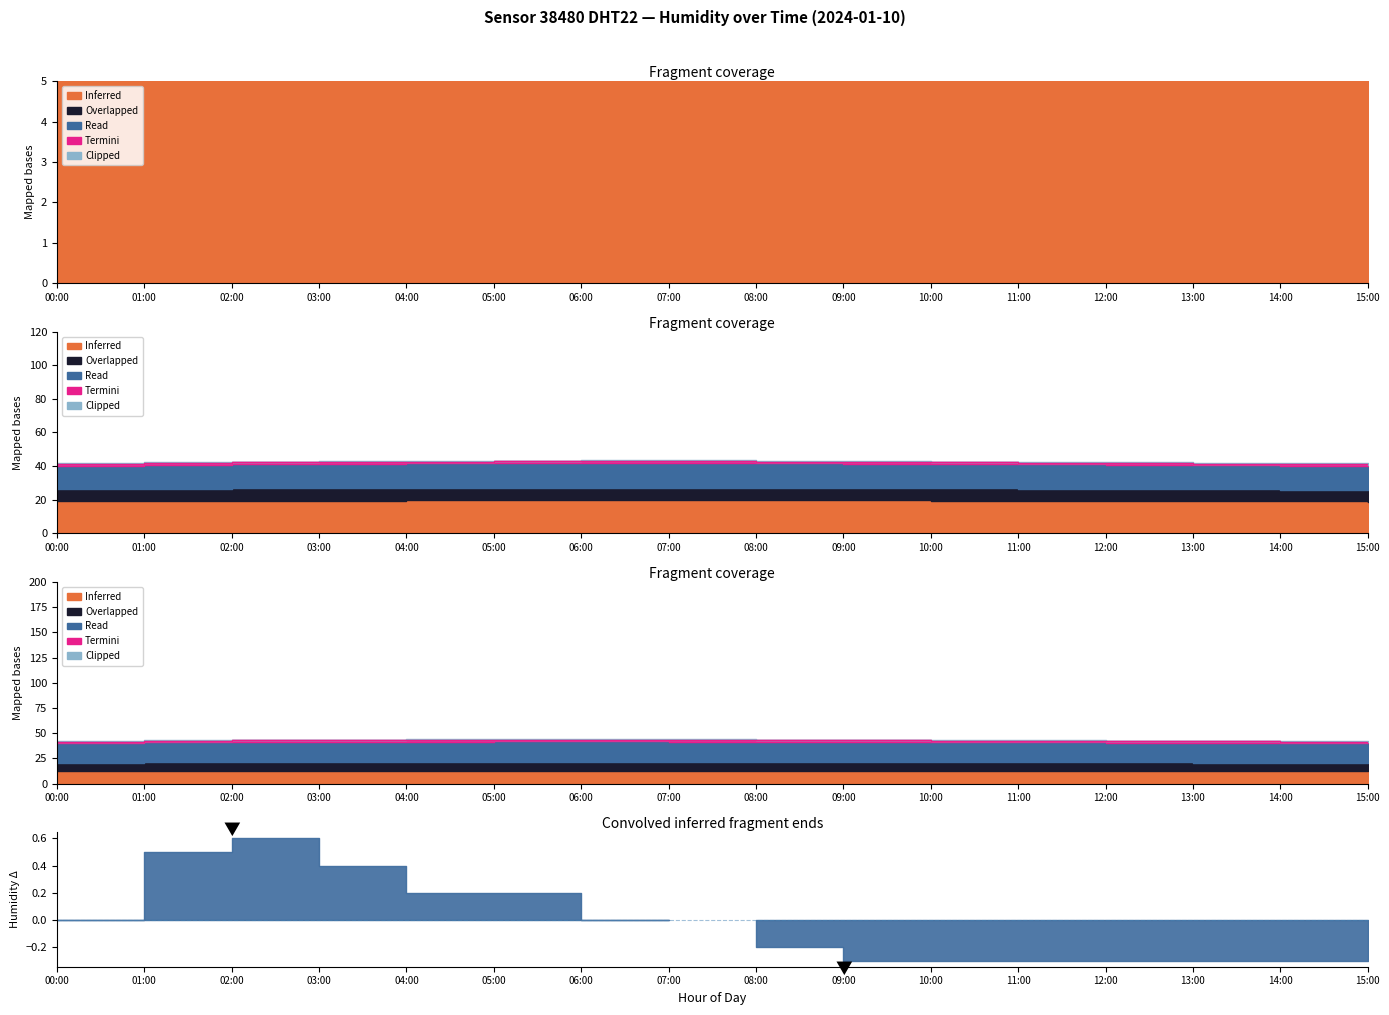

Which series has the largest total across all categories?

Inferred